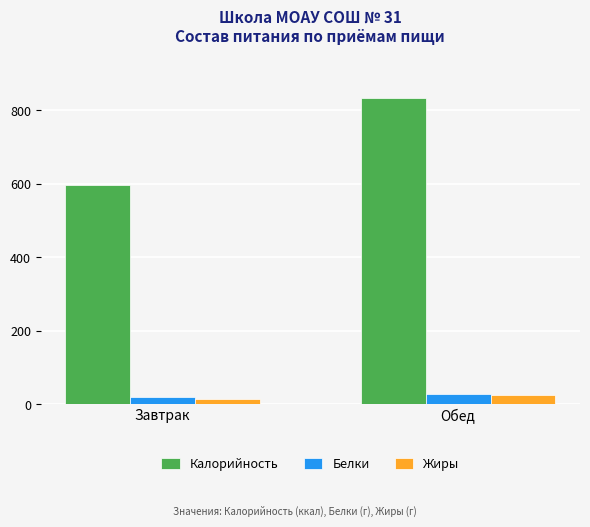

Does the chart contain any negative values?

No